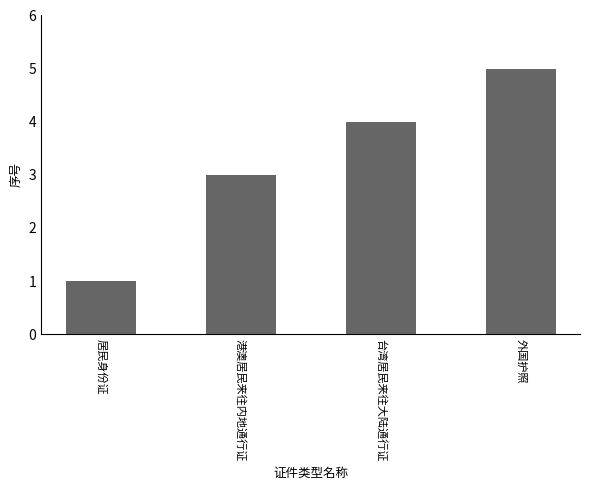

True or false: the data shows 6 at 台湾居民来往大陆通行证.

False